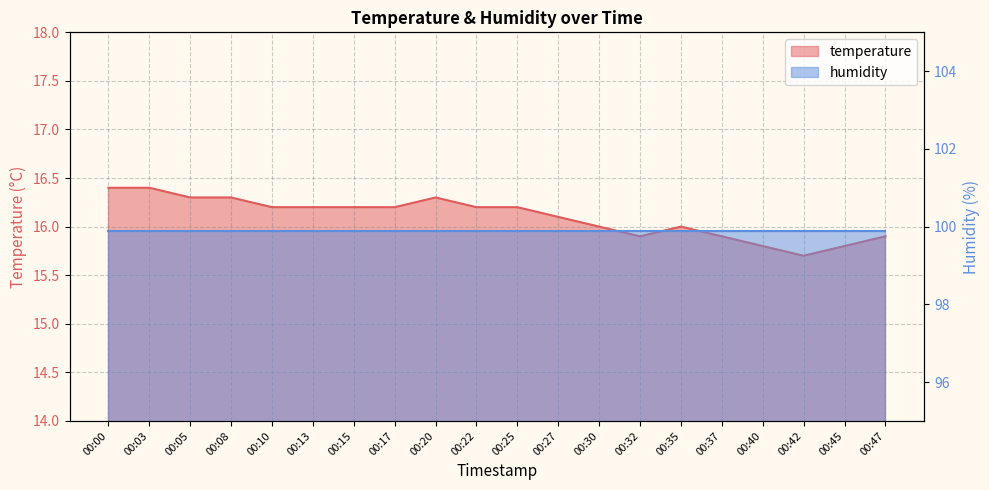

Between 00:45 and 00:22, which is larger?

00:22